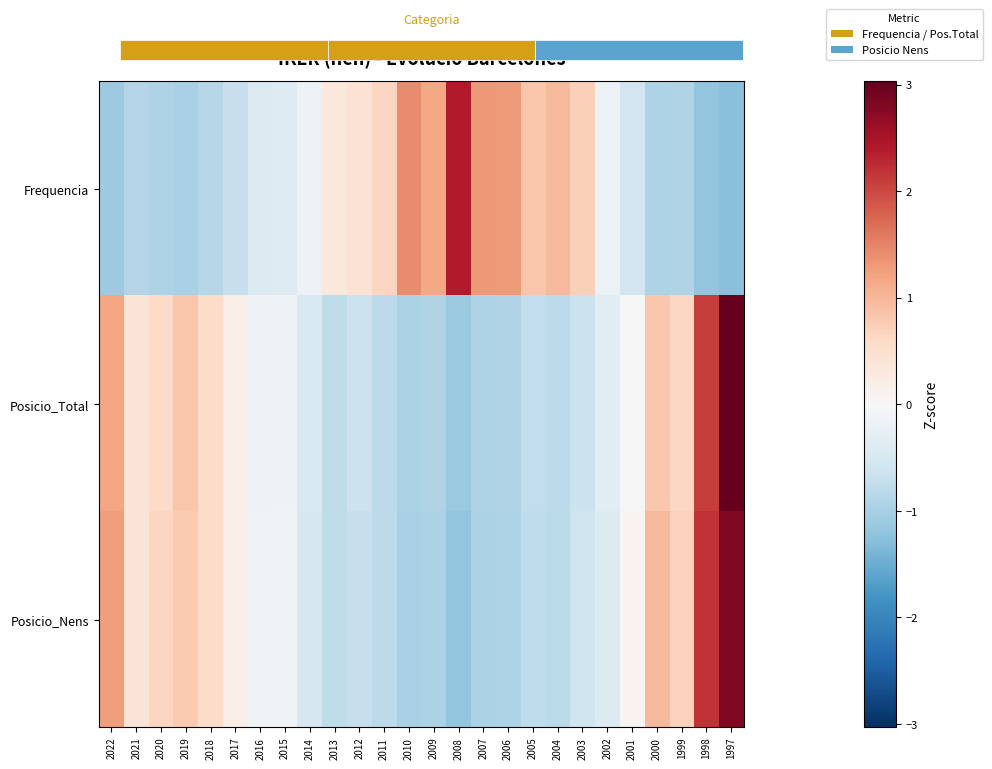

What is the total value across all series at 2012?

-0.9